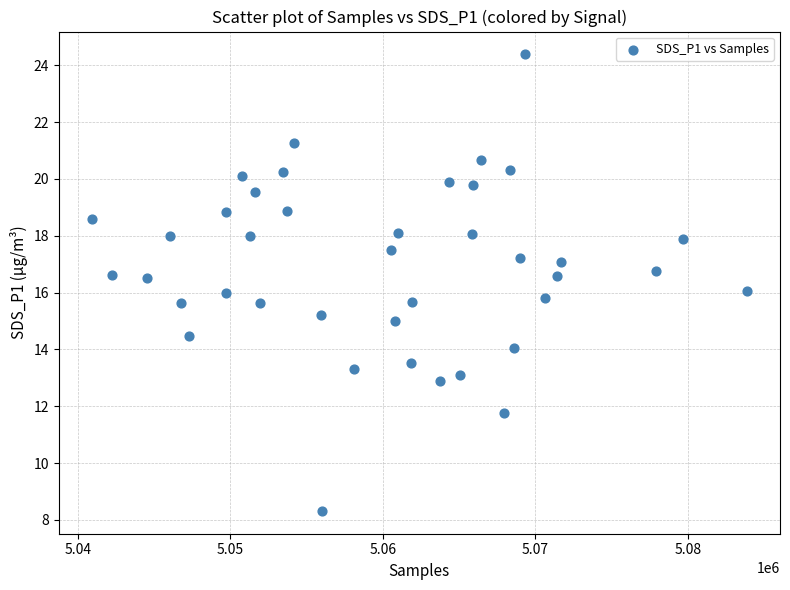

What is the range of Y values (max minus min)?

16.1